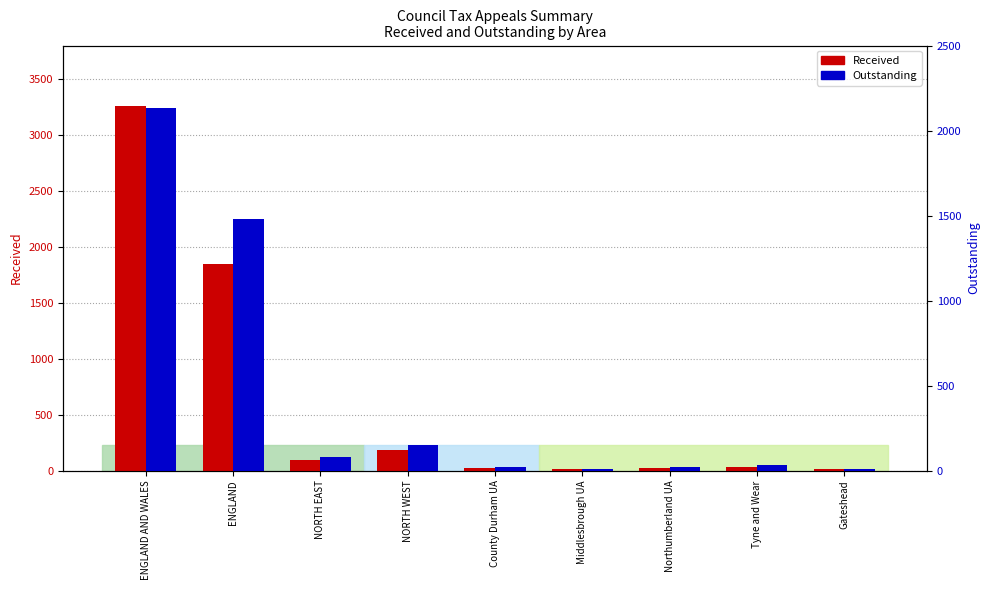

What is the sum of all Outstanding values?

3930